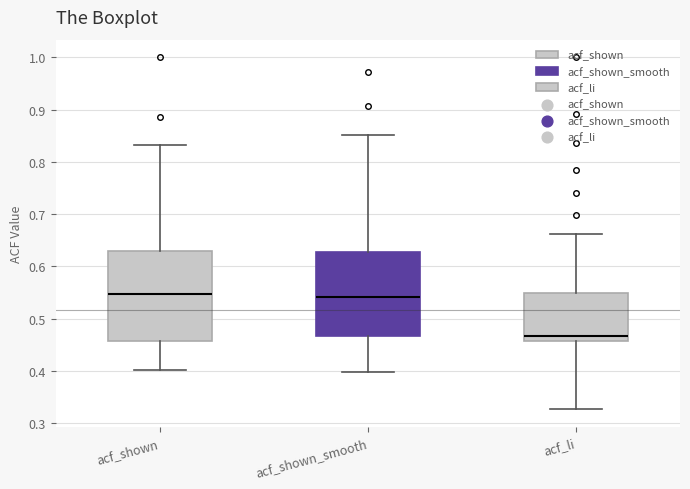

Where is the upper edge of the box for acf_li on the y-axis? The values are not printed on the chart, so give them approximately, as read against the axis.

0.55